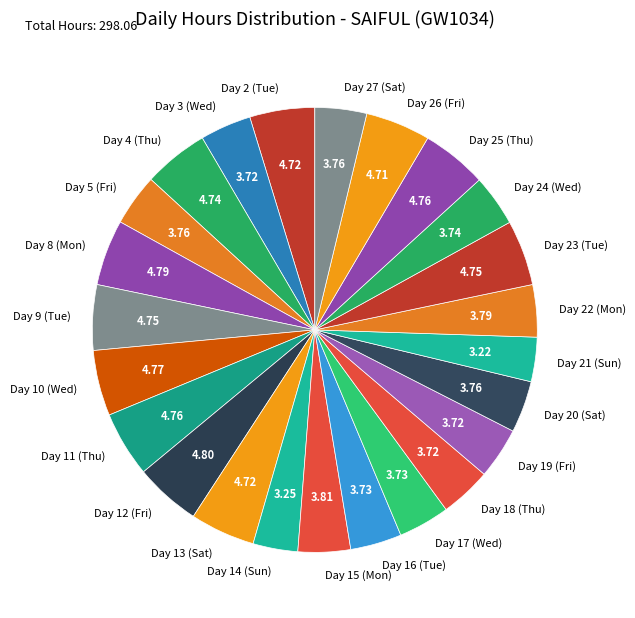

Count the number of slices in the pie.

24